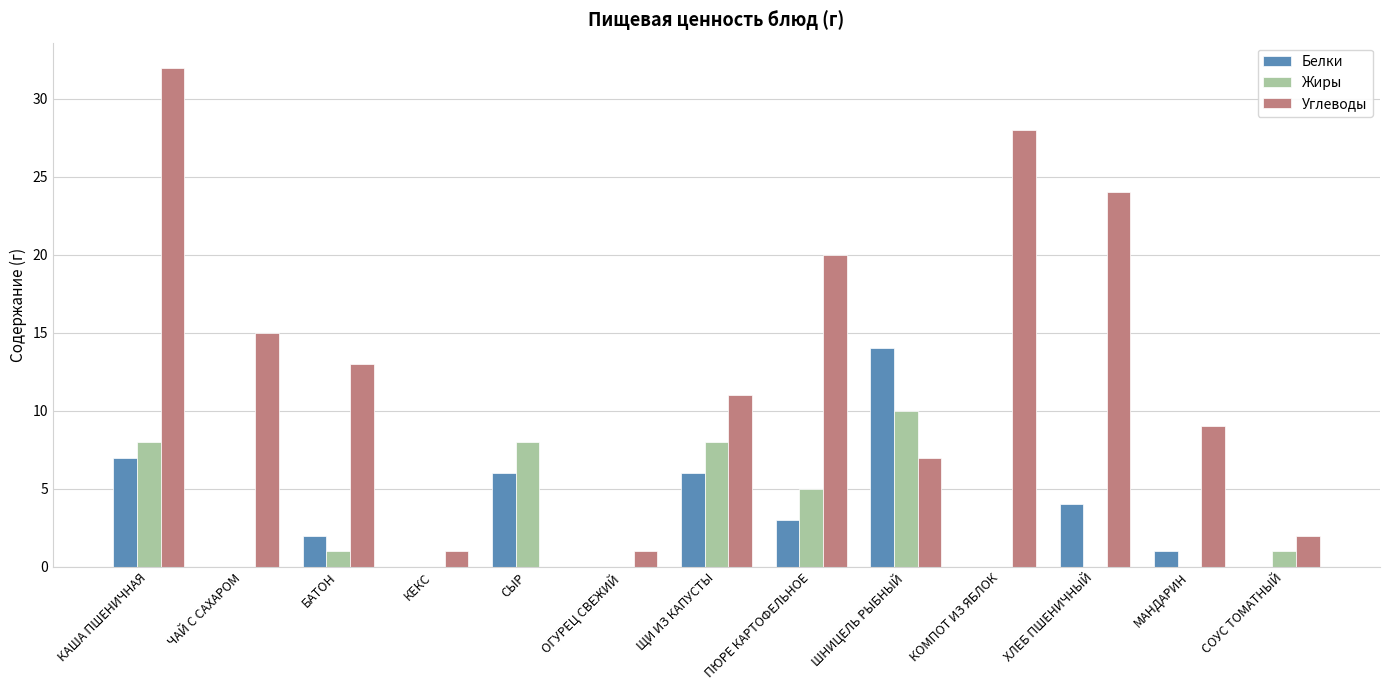

Is it true that Белки equals 11 at КАША ПШЕНИЧНАЯ?

False